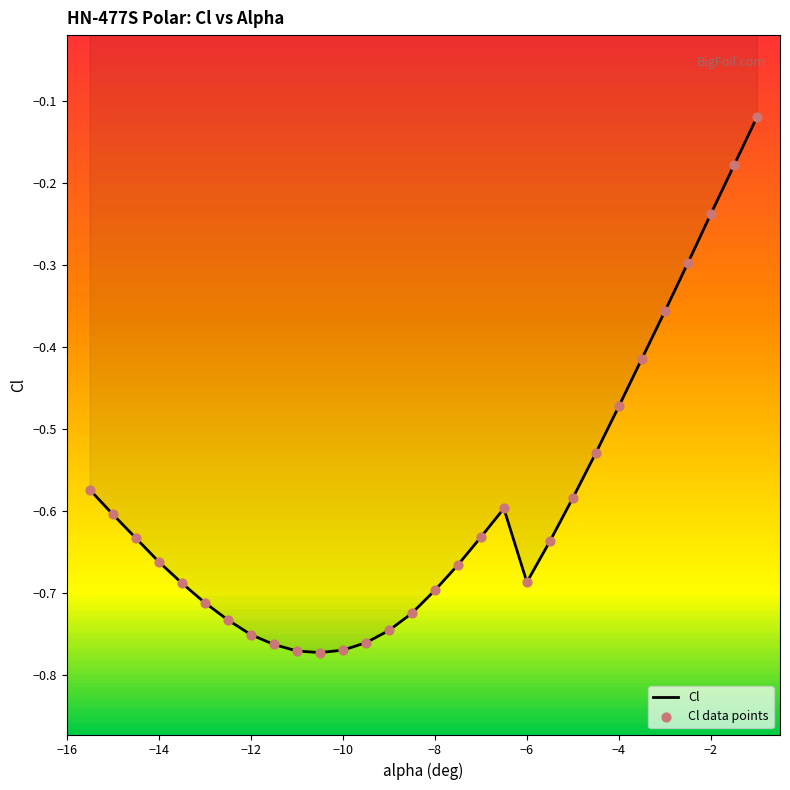

What are all the series names shown in the legend?

Cl, Cl data points